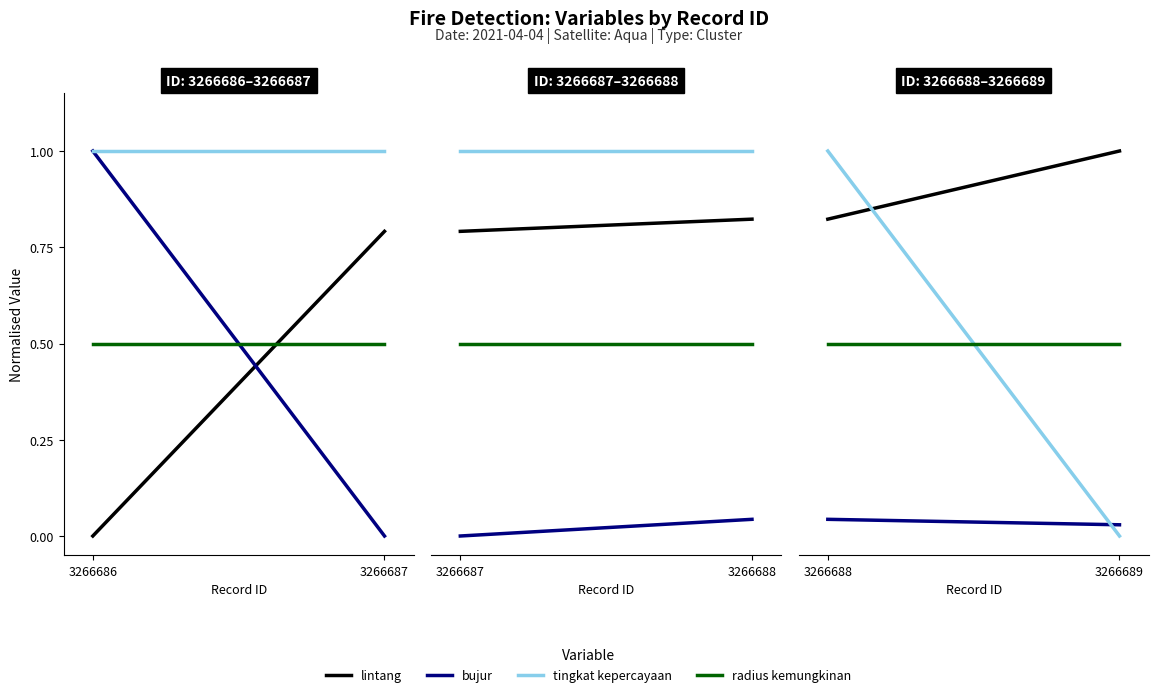

The lintang series shows 0.4 at 3266688. True or false?

False